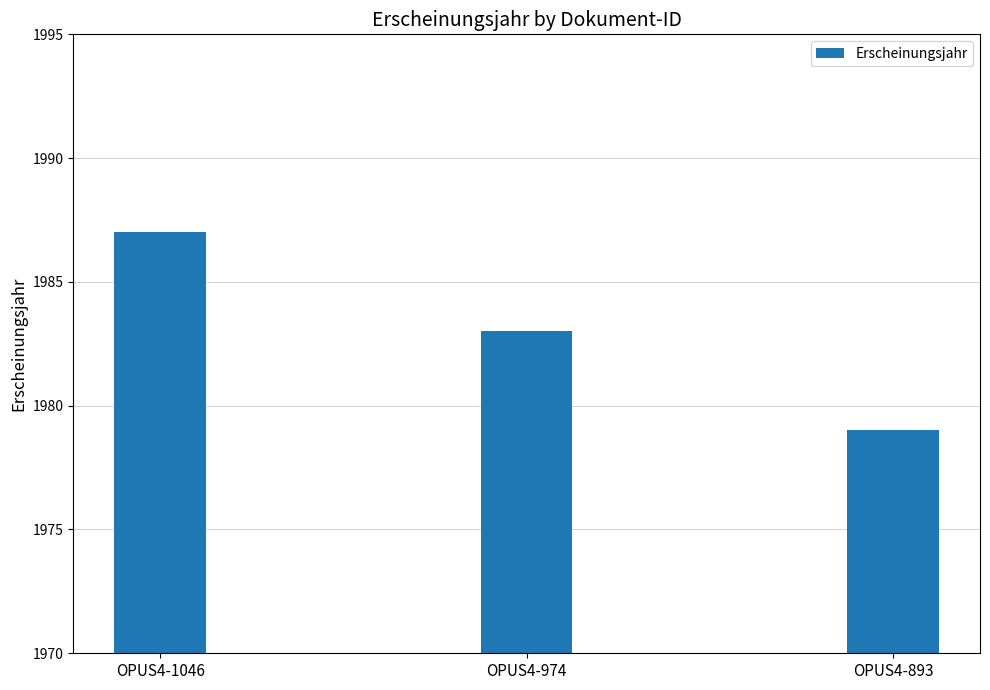

Reading left to right, what are all the values shown in this chart?

1987	1983	1979